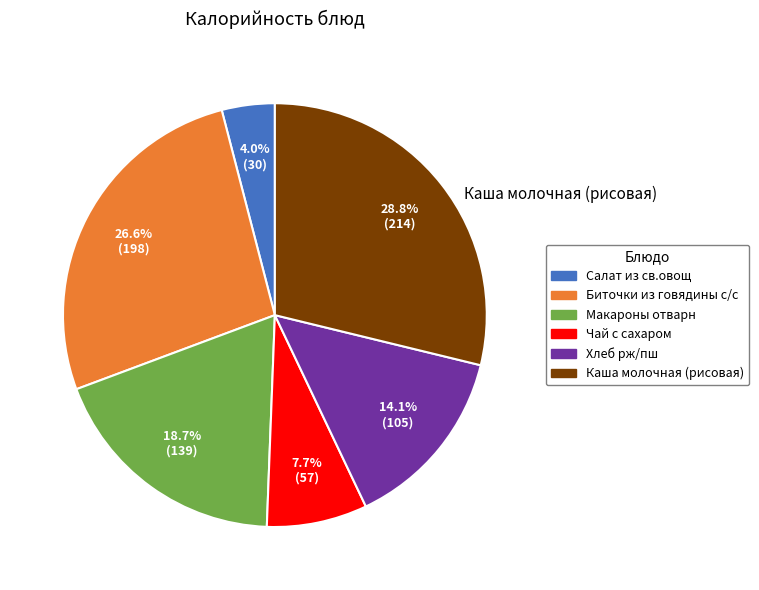

To the nearest percent, what percentage of the pie is Чай с сахаром?

8%